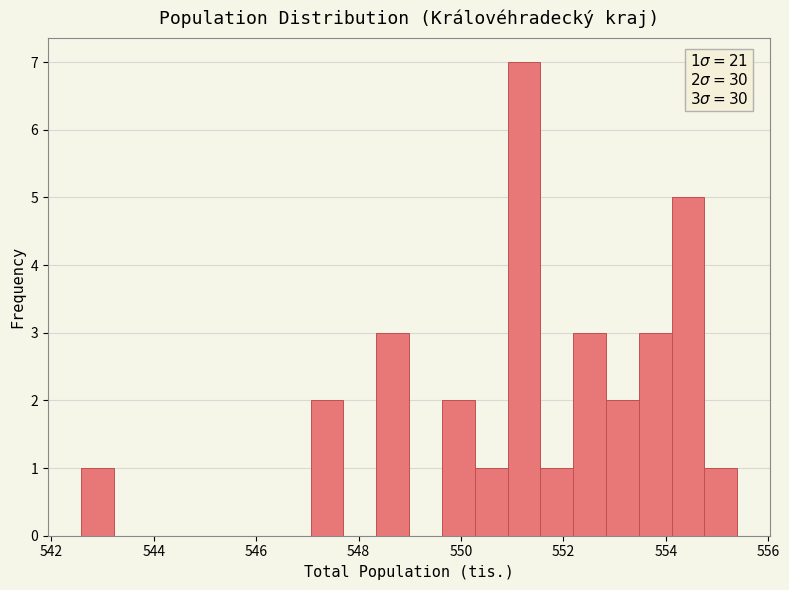

Around what value on the x-axis is the tallest bar? Give the approximate position of its centre, as read against the axis.

551.2